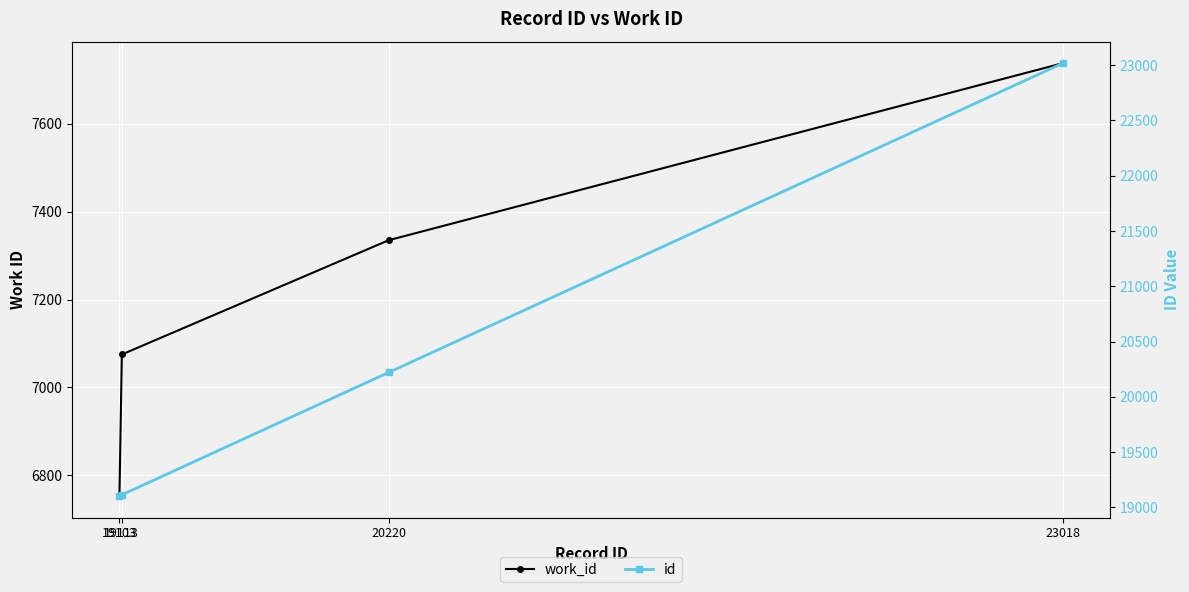

Count the number of categories in the chart.

4